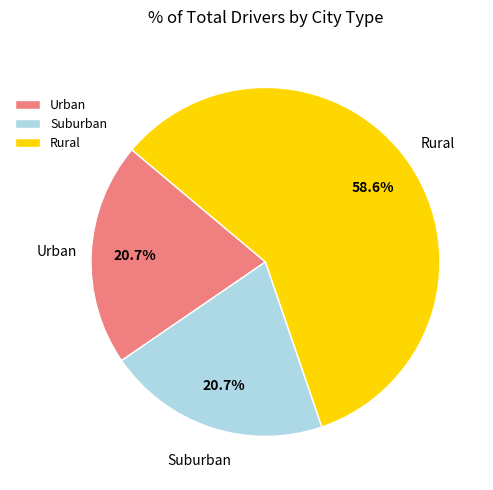

Do Suburban and Rural together represent more than half of the pie?

Yes